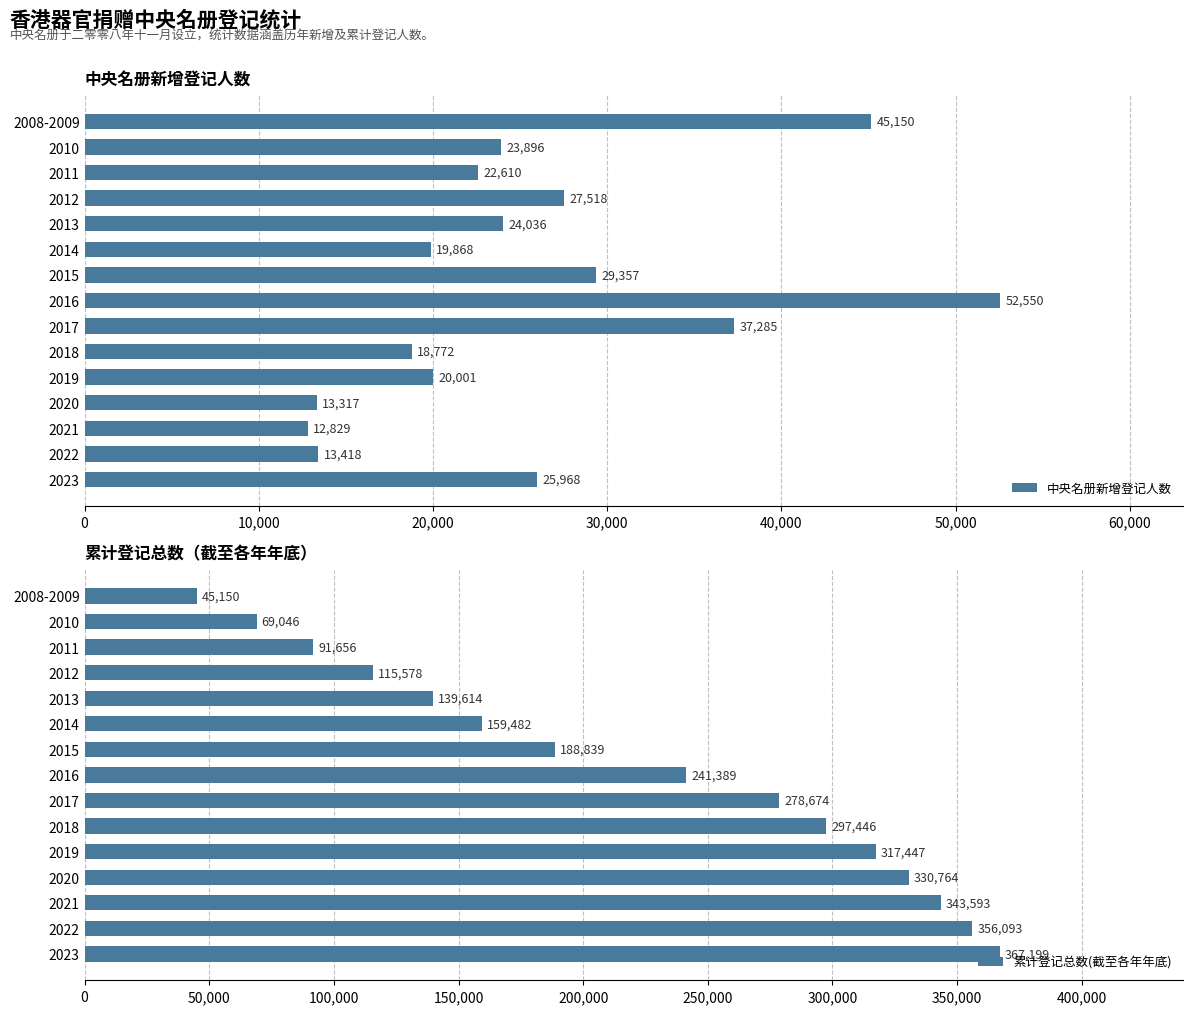

Rank the categories by 中央名册新增登记人数 value from lowest to highest.

2021, 2020, 2022, 2018, 2014, 2019, 2011, 2010, 2013, 2023, 2012, 2015, 2017, 2008-2009, 2016